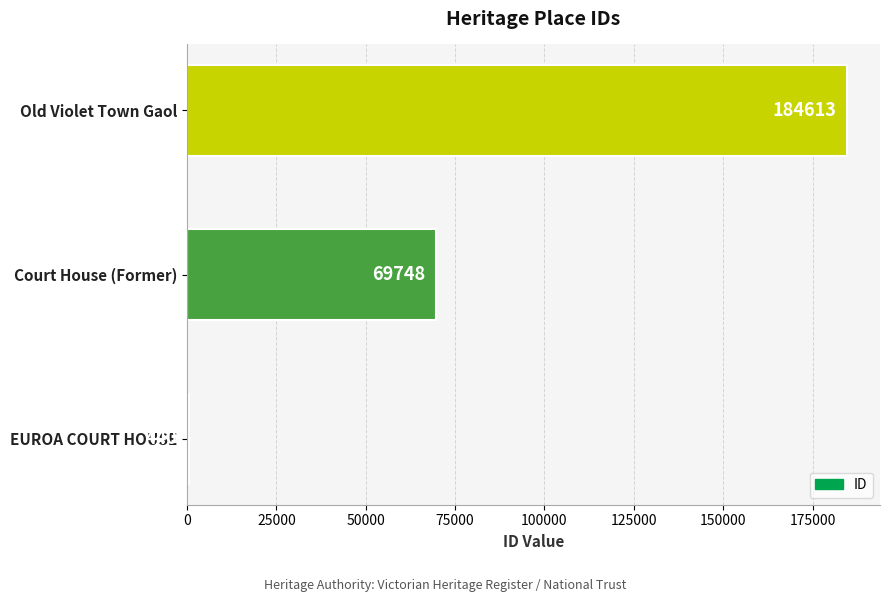

What is the change in value from EUROA COURT HOUSE to Old Violet Town Gaol?

+184173